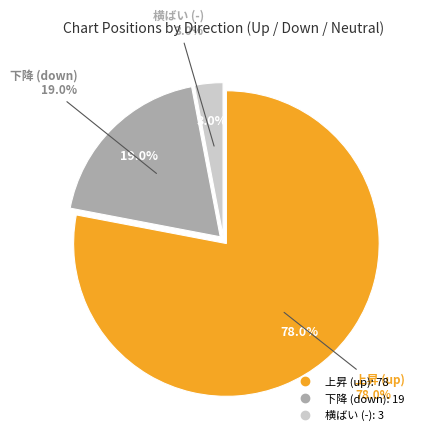

Rank the categories by value from lowest to highest.

-, down, up